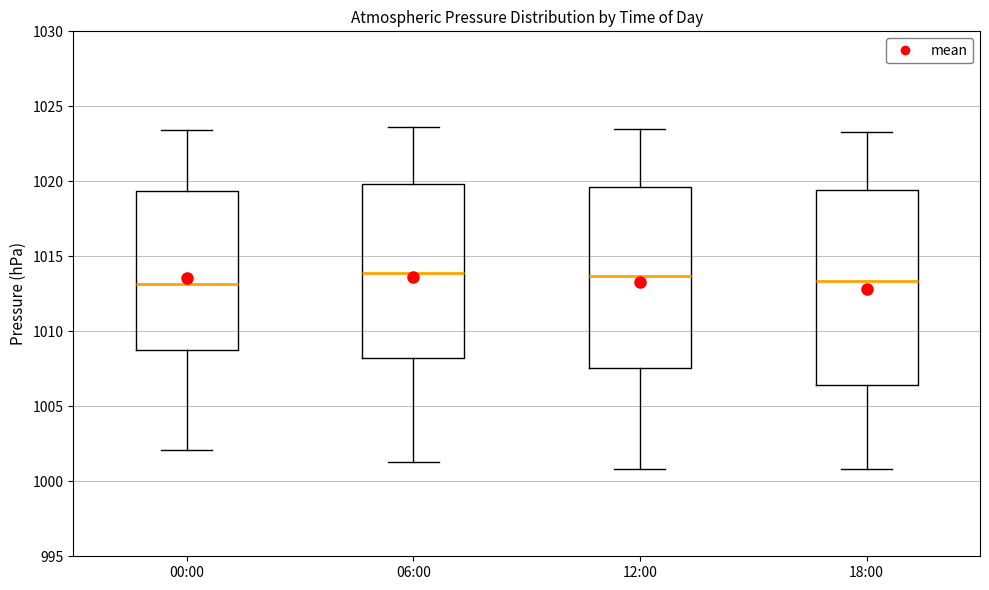

Reading left to right, read every box against the y-axis: the position of its median line, the range the box covers, and the ends of its whiskers. The values are not printed on the chart, so give them approximately, as read against the axis.

00:00: median 1013.0, box 1008.5 to 1019.5, whiskers 1002.0 to 1023.5
06:00: median 1014.0, box 1008.0 to 1020.0, whiskers 1001.5 to 1023.5
12:00: median 1013.5, box 1007.5 to 1019.5, whiskers 1001.0 to 1023.5
18:00: median 1013.5, box 1006.5 to 1019.5, whiskers 1001.0 to 1023.5